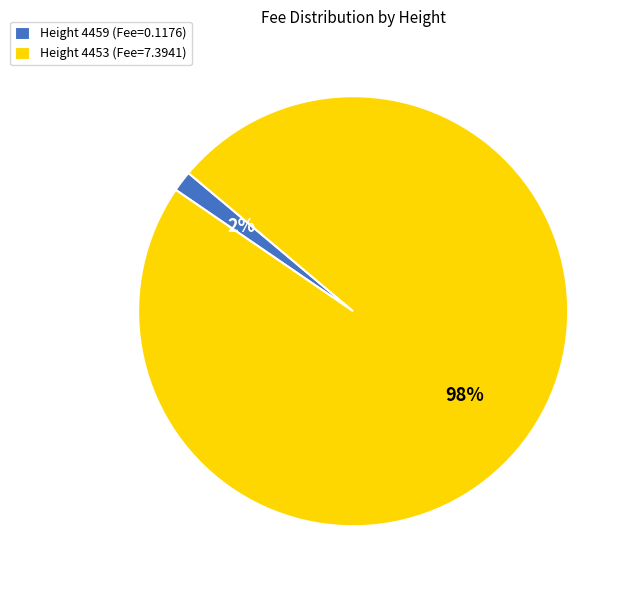

To the nearest percent, what percentage of the pie is Height 4453 (Fee=7.3941)?

98%